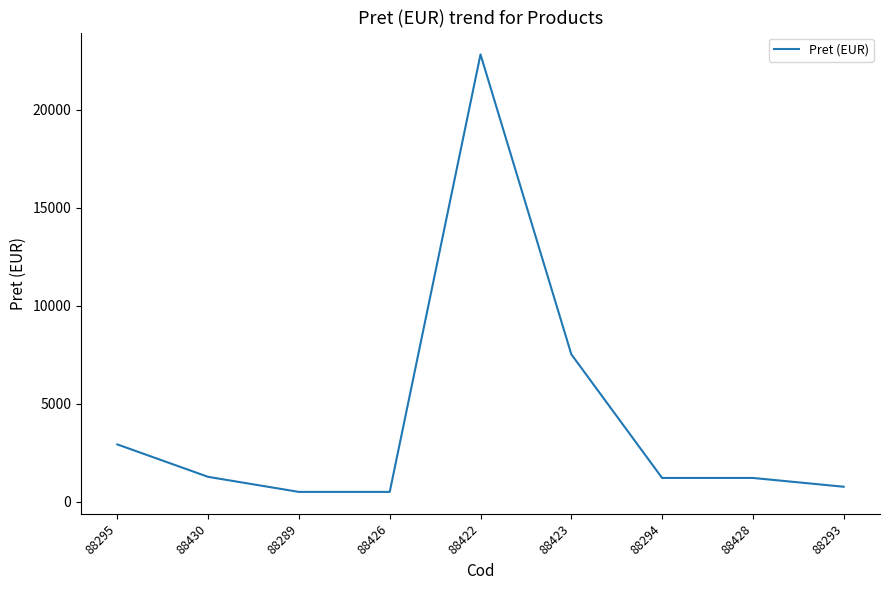

True or false: the data shows 7521.6 at 88423.

True